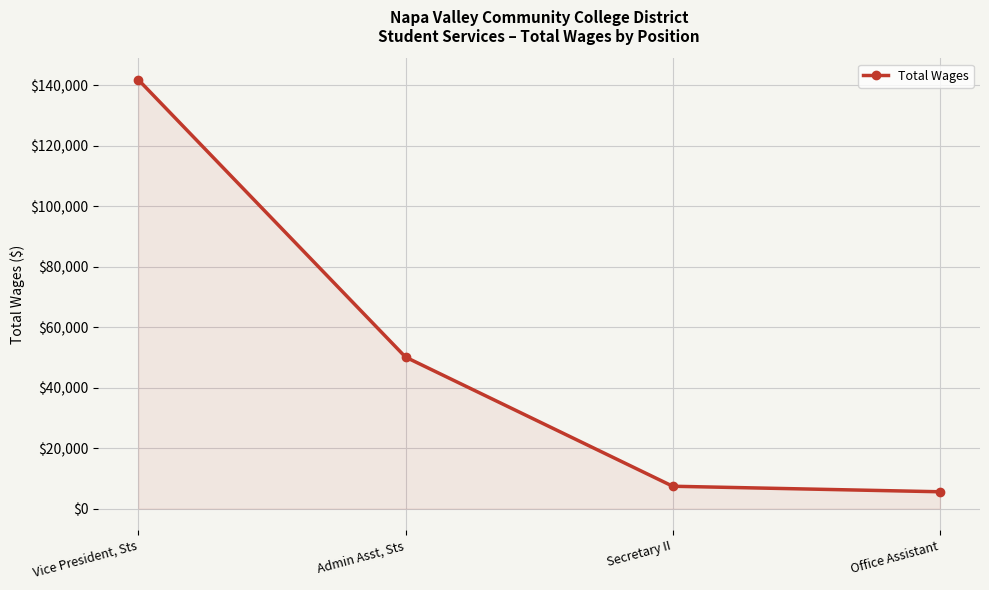

Rank the categories by value from highest to lowest.

Vice President, Sts, Admin Asst, Sts, Secretary II, Office Assistant